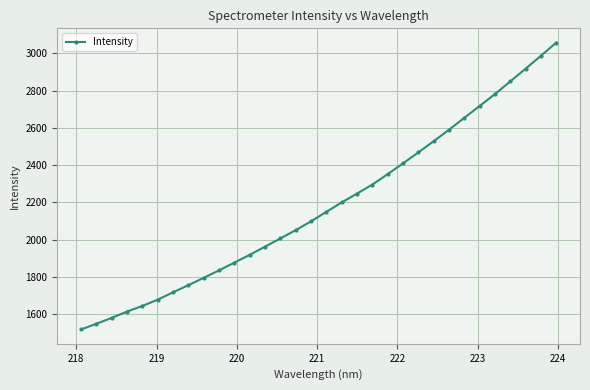

What is the maximum value shown in the chart?

3056.7